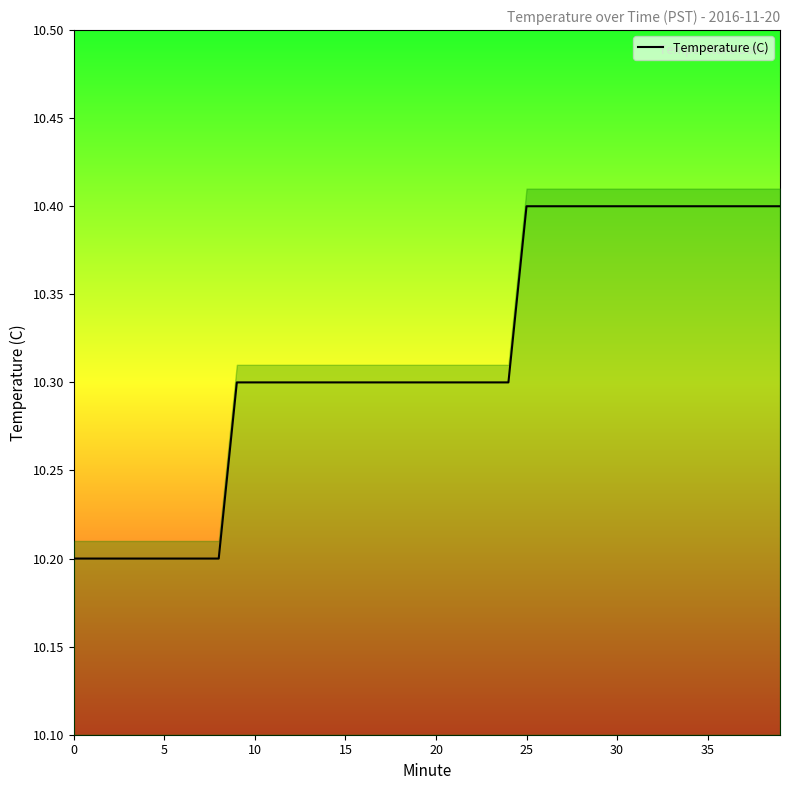

What is the maximum value shown in the chart?

10.4